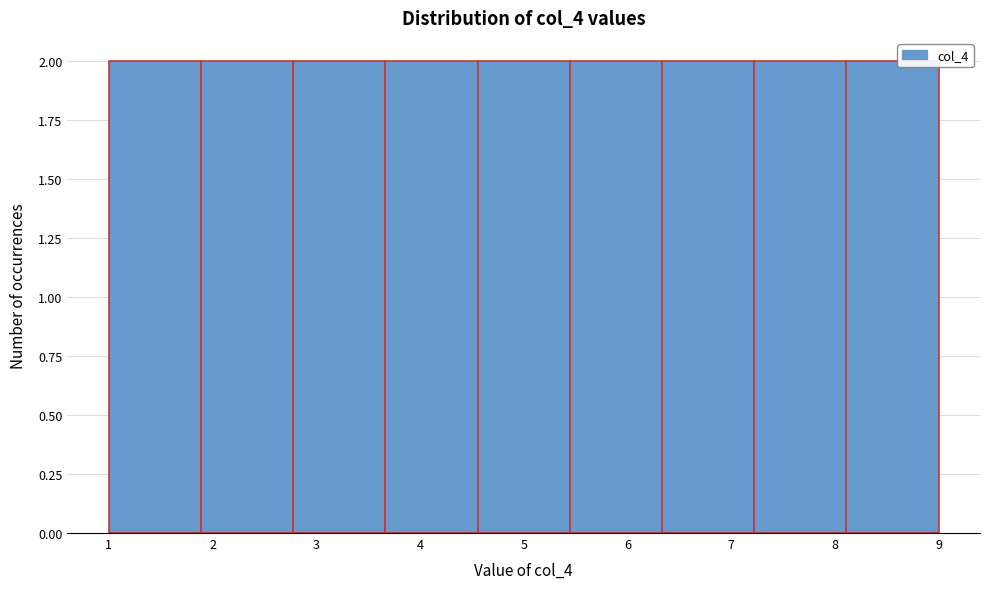

Reading left to right, transcribe this chart: for each bar, give the range it covers on the x-axis and its height. Neither the bar edges nor the heights are printed on the chart, so give them approximately, as read against the axes.

1.0 to 1.9: 2
1.9 to 2.8: 2
2.8 to 3.7: 2
3.7 to 4.6: 2
4.6 to 5.4: 2
5.4 to 6.3: 2
6.3 to 7.2: 2
7.2 to 8.1: 2
8.1 to 9.0: 2